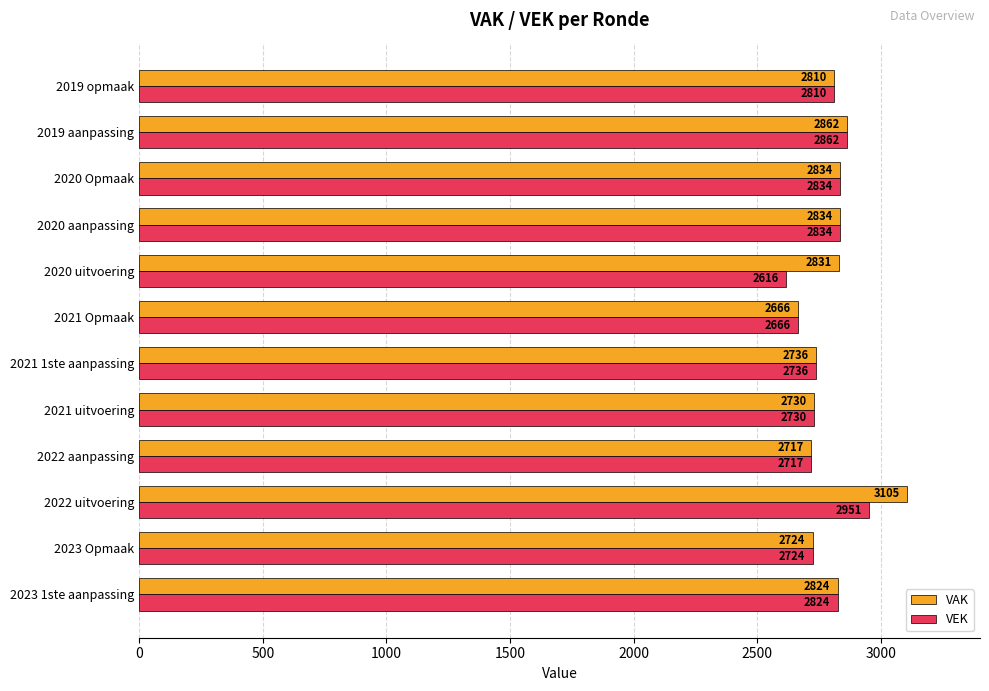

Which series has the largest range (max minus min)?

VAK